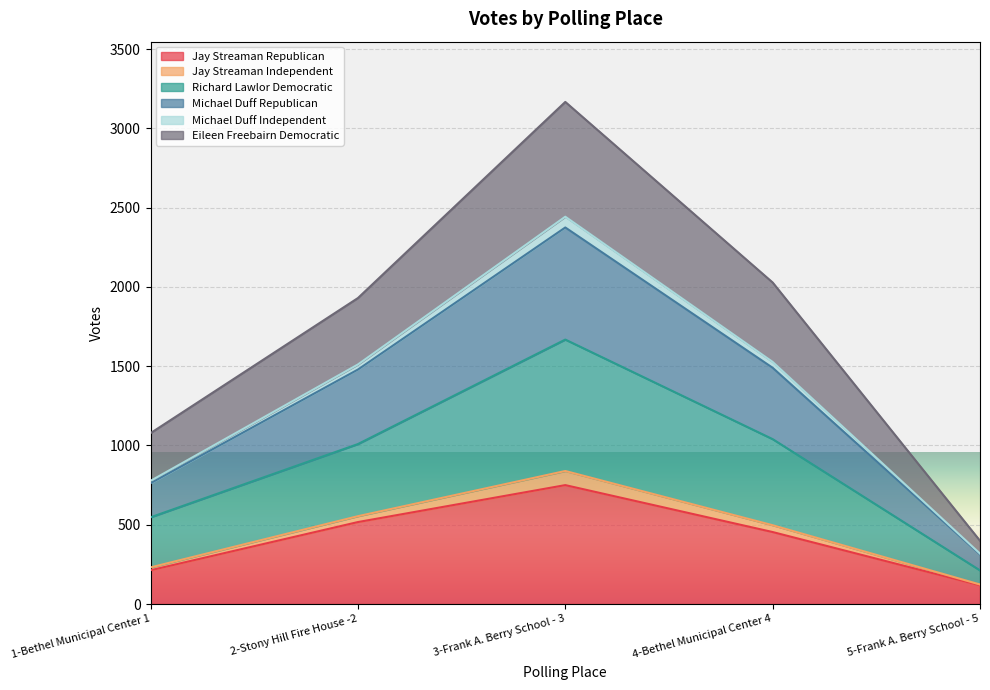

In Richard Lawlor Democratic, how many points are higher than both neighbors (excluding endpoints)?

1